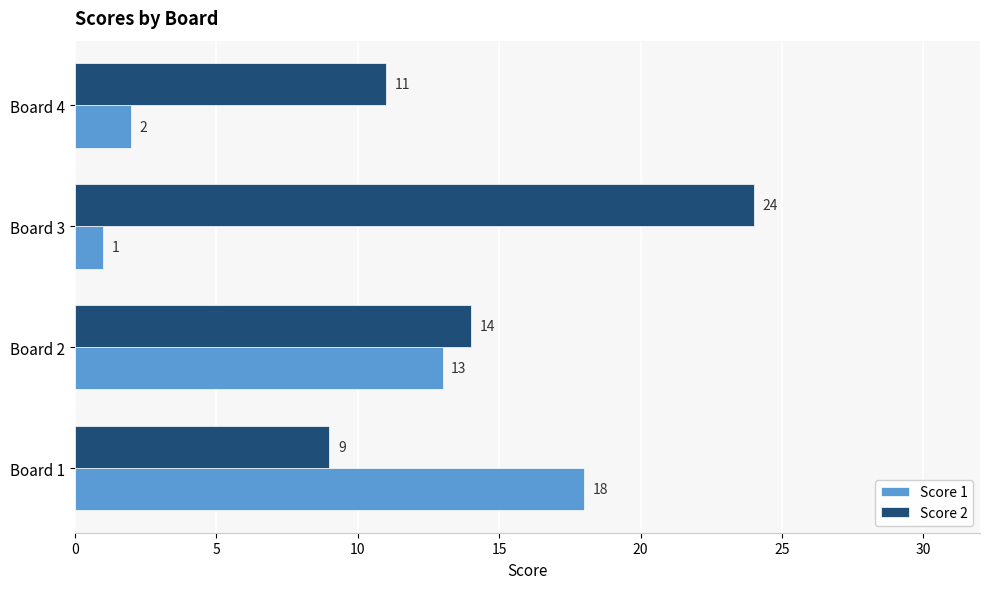

What is the sum of the Score 2 values at Board 4 and Board 2?

25